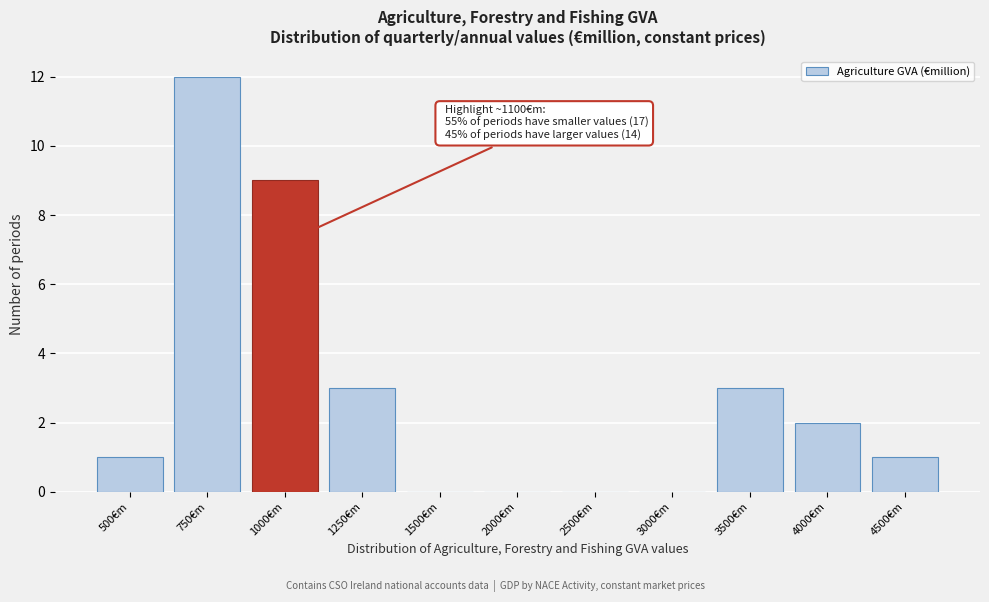

Reading left to right, what are all the values shown in this chart?

500€m=1	750€m=12	1000€m=9	1250€m=3	1500€m=0	2000€m=0	2500€m=0	3000€m=0	3500€m=3	4000€m=2	4500€m=1